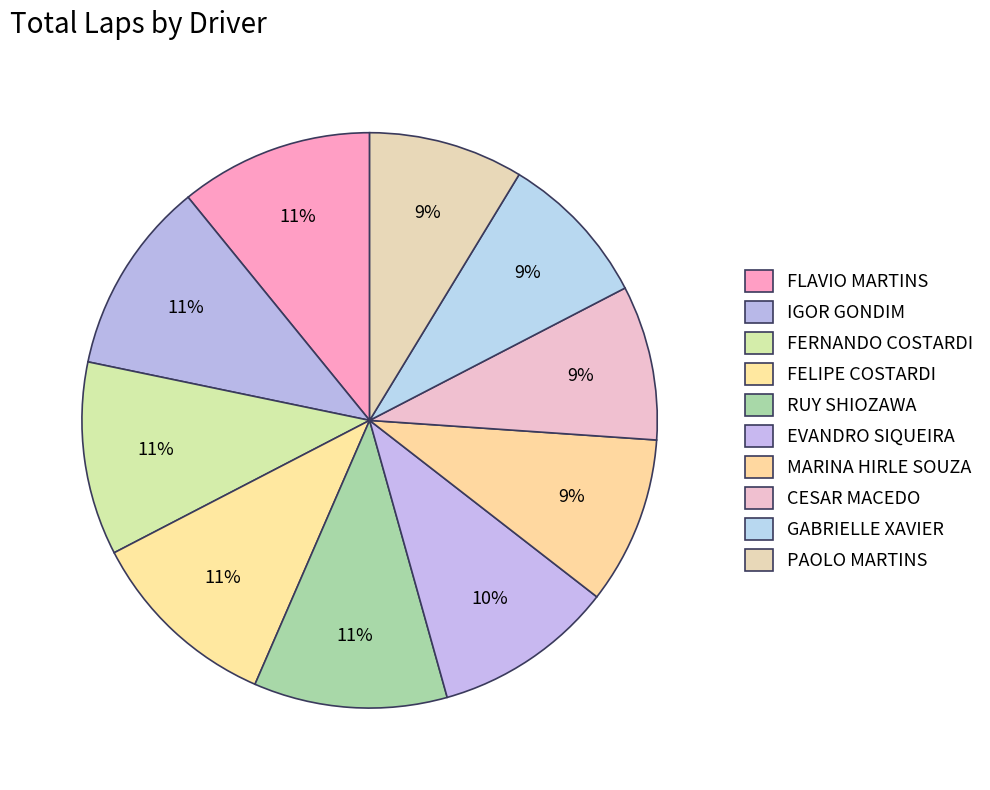

How many slices are in this pie chart?

10